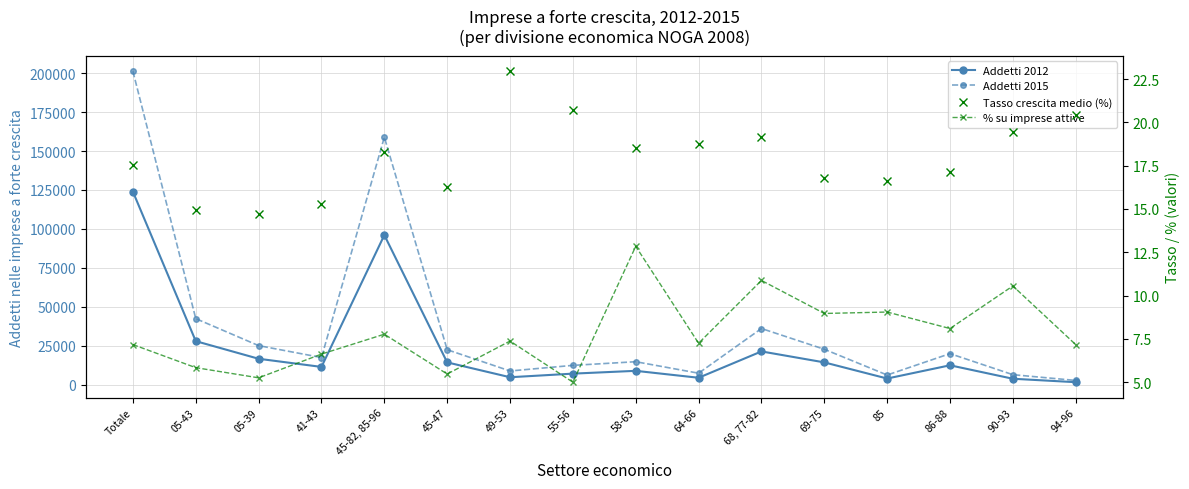

How many data points in % su imprese attive are less than 7?

5